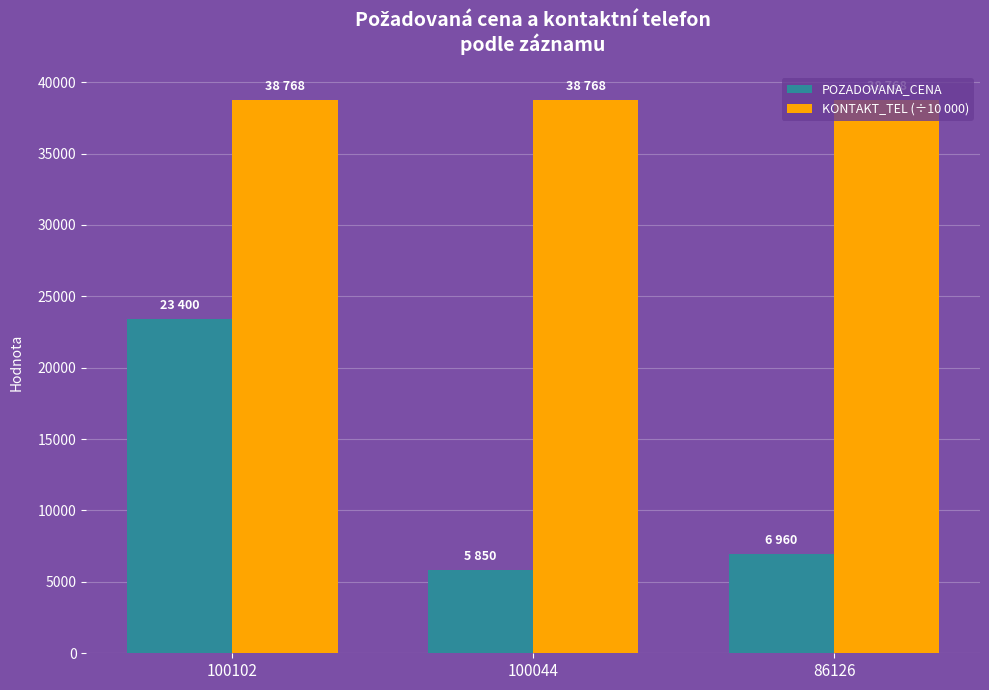

Is it true that POZADOVANA_CENA equals 7728.7 at 100102?

False